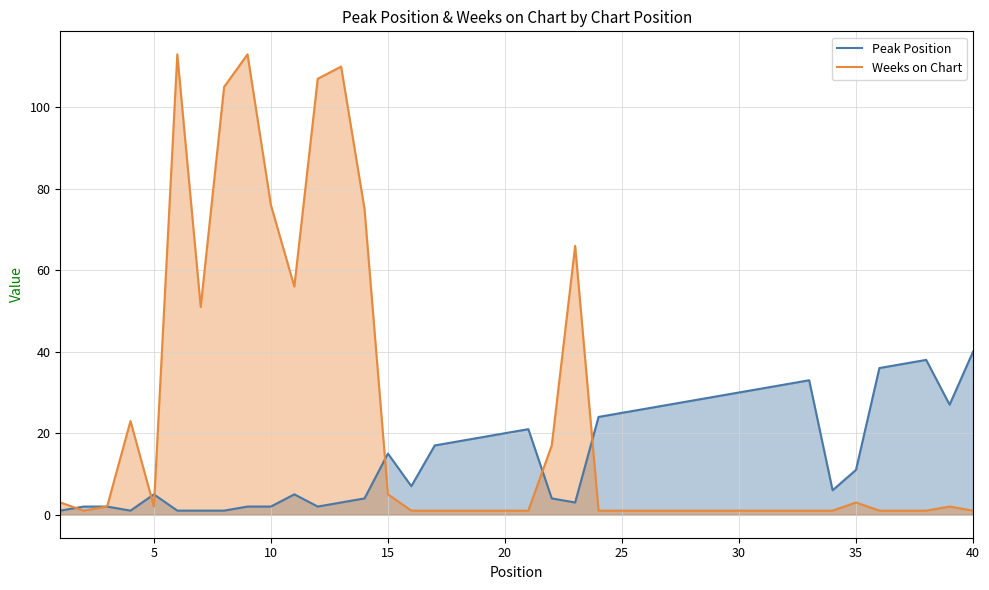

Reading right to left, list all the values displayed in this chart.

Peak Position: 40=40	39=27	38=38	37=37	36=36	35=11	34=6	33=33	32=32	31=31	30=30	29=29	28=28	27=27	26=26	25=25	24=24	23=3	22=4	21=21	20=20	19=19	18=18	17=17	16=7	15=15	14=4	13=3	12=2	11=5	10=2	9=2	8=1	7=1	6=1	5=5	4=1	3=2	2=2	1=1
Weeks on Chart: 40=1	39=2	38=1	37=1	36=1	35=3	34=1	33=1	32=1	31=1	30=1	29=1	28=1	27=1	26=1	25=1	24=1	23=66	22=17	21=1	20=1	19=1	18=1	17=1	16=1	15=5	14=75	13=110	12=107	11=56	10=76	9=113	8=105	7=51	6=113	5=2	4=23	3=2	2=1	1=3